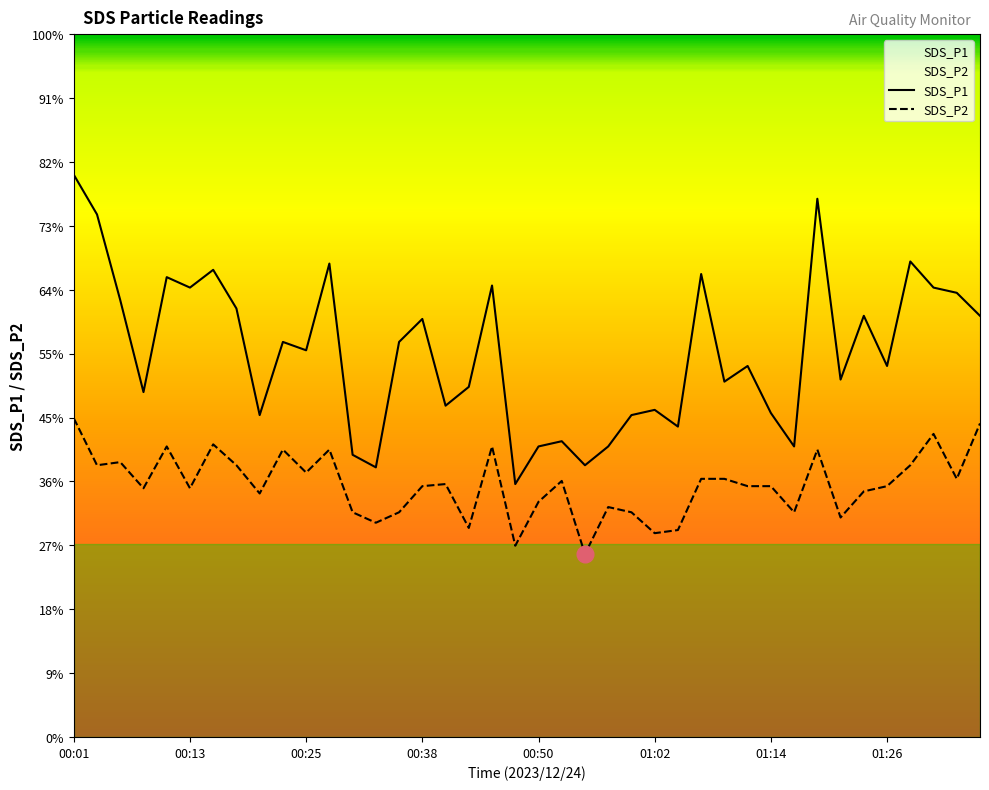

Between 12 and 8, which is larger?

8